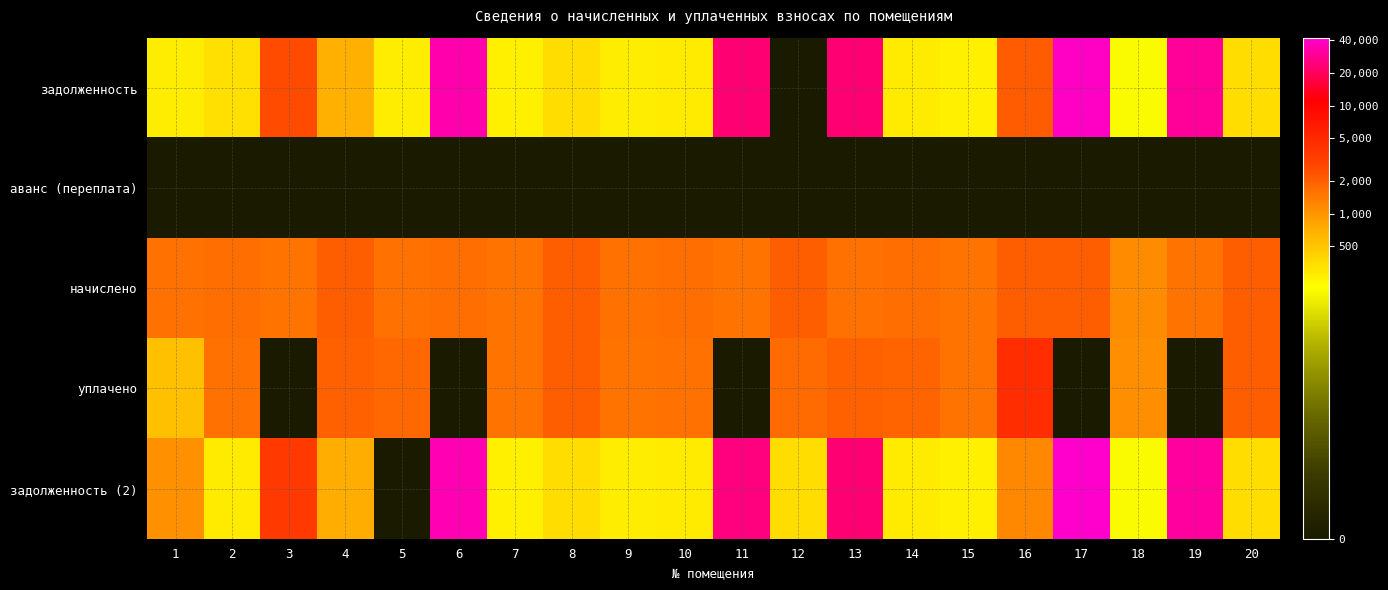

Reading left to right, transcribe all the data shown in this chart.

задолженность: 1=5.6	2=5.8	3=7.9	4=6.5	5=5.6	6=10.4	7=5.6	8=5.9	9=5.6	10=5.6	11=10.1	12=0.0	13=10.0	14=5.6	15=5.6	16=7.7	17=10.6	18=5.3	19=10.3	20=5.9
аванс (переплата): 1=0.0	2=0.0	3=0.0	4=0.0	5=0.0	6=0.0	7=0.0	8=0.0	9=0.0	10=0.0	11=0.0	12=0.0	13=0.0	14=0.0	15=0.0	16=0.0	17=0.0	18=0.0	19=0.0	20=0.0
начислено: 1=7.4	2=7.4	3=7.4	4=7.7	5=7.4	6=7.4	7=7.3	8=7.7	9=7.4	10=7.4	11=7.3	12=7.7	13=7.4	14=7.4	15=7.3	16=7.7	17=7.7	18=7.0	19=7.4	20=7.6
уплачено: 1=6.3	2=7.4	3=0.0	4=7.6	5=7.5	6=0.0	7=7.3	8=7.6	9=7.4	10=7.4	11=0.0	12=7.5	13=7.6	14=7.5	15=7.3	16=8.4	17=0.0	18=7.0	19=0.0	20=7.6
задолженность (2): 1=7.0	2=5.6	3=8.2	4=6.6	5=0.0	6=10.5	7=5.6	8=5.9	9=5.6	10=5.6	11=10.1	12=5.9	13=10.1	14=5.6	15=5.6	16=7.1	17=10.7	18=5.3	19=10.3	20=5.9